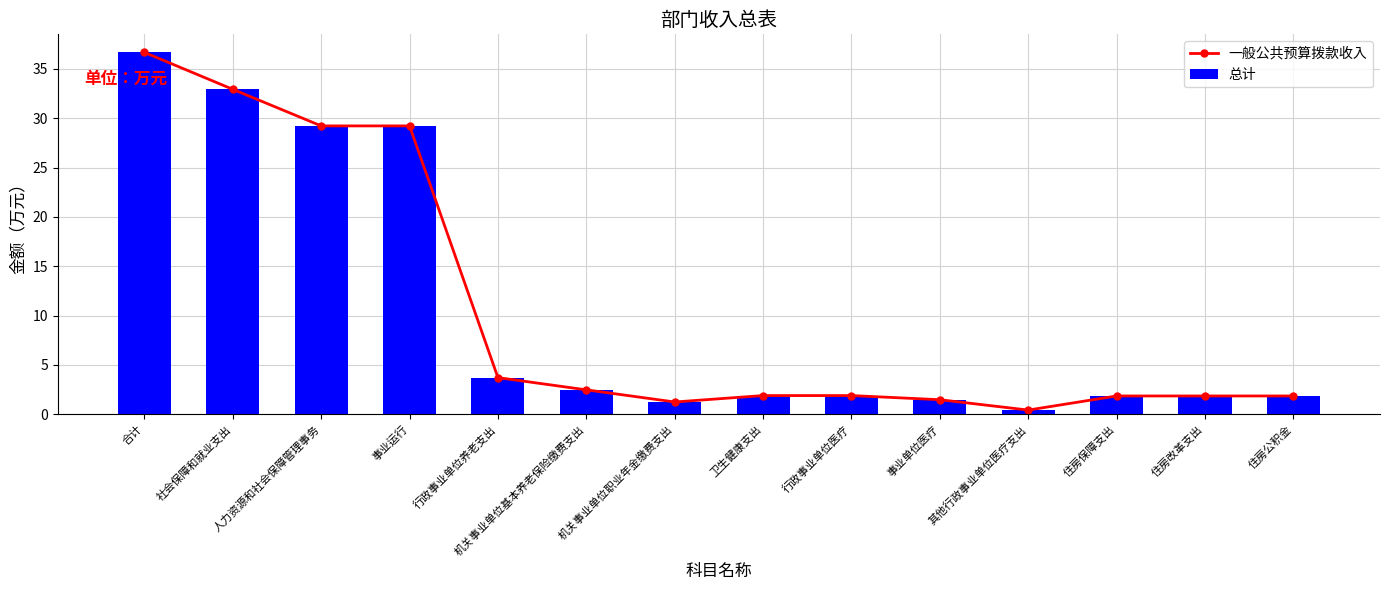

Rank the categories by 总计 value from lowest to highest.

其他行政事业单位医疗支出, 机关事业单位职业年金缴费支出, 事业单位医疗, 住房保障支出, 住房改革支出, 住房公积金, 卫生健康支出, 行政事业单位医疗, 机关事业单位基本养老保险缴费支出, 行政事业单位养老支出, 人力资源和社会保障管理事务, 事业运行, 社会保障和就业支出, 合计